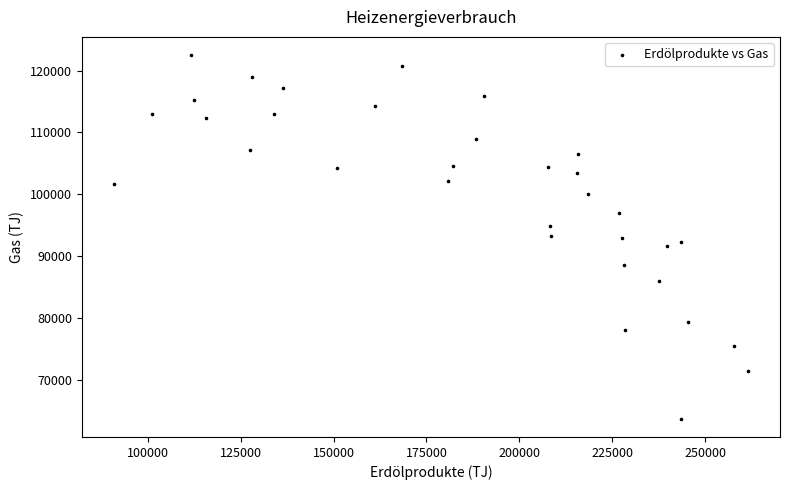

What is the range of X values (max minus min)?

170880